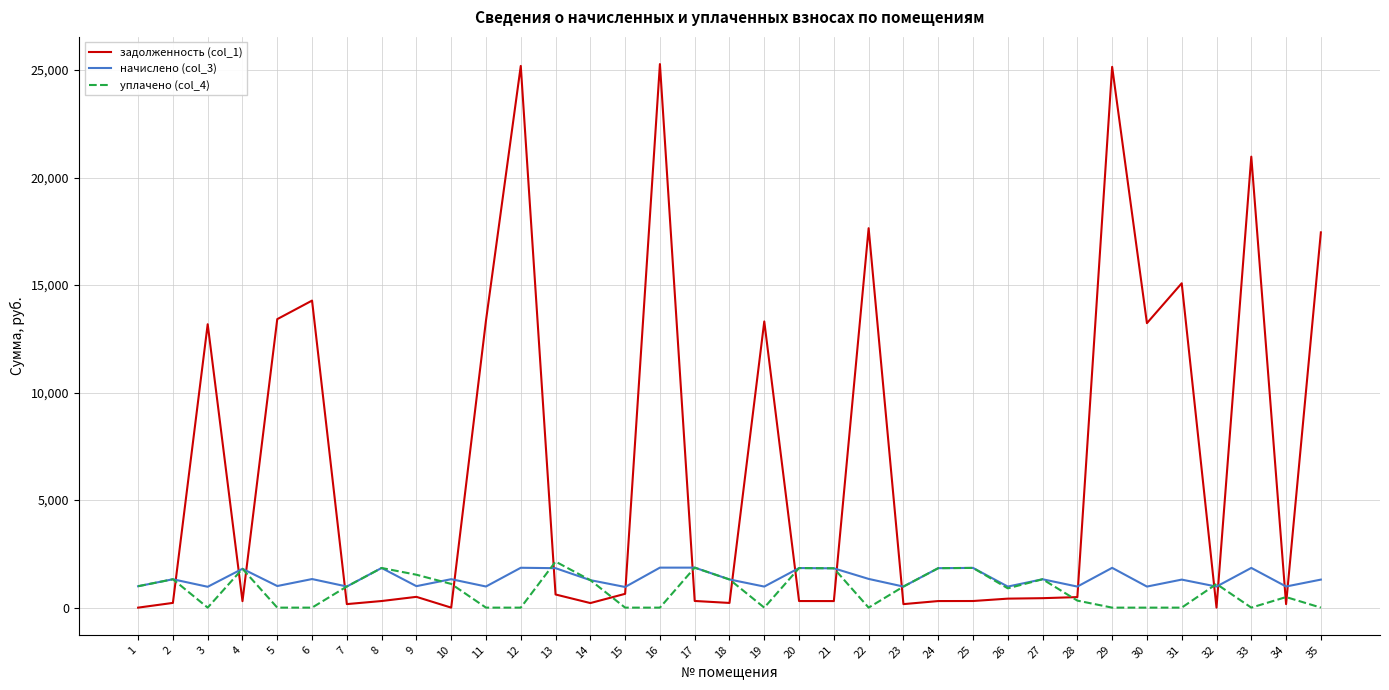

Count the number of categories in the chart.

35